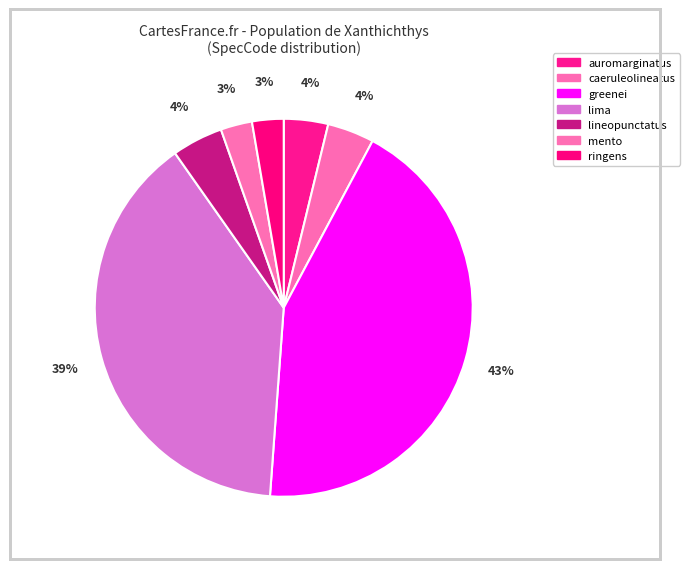

What percentage is the greenei slice, to the nearest percent?

43%